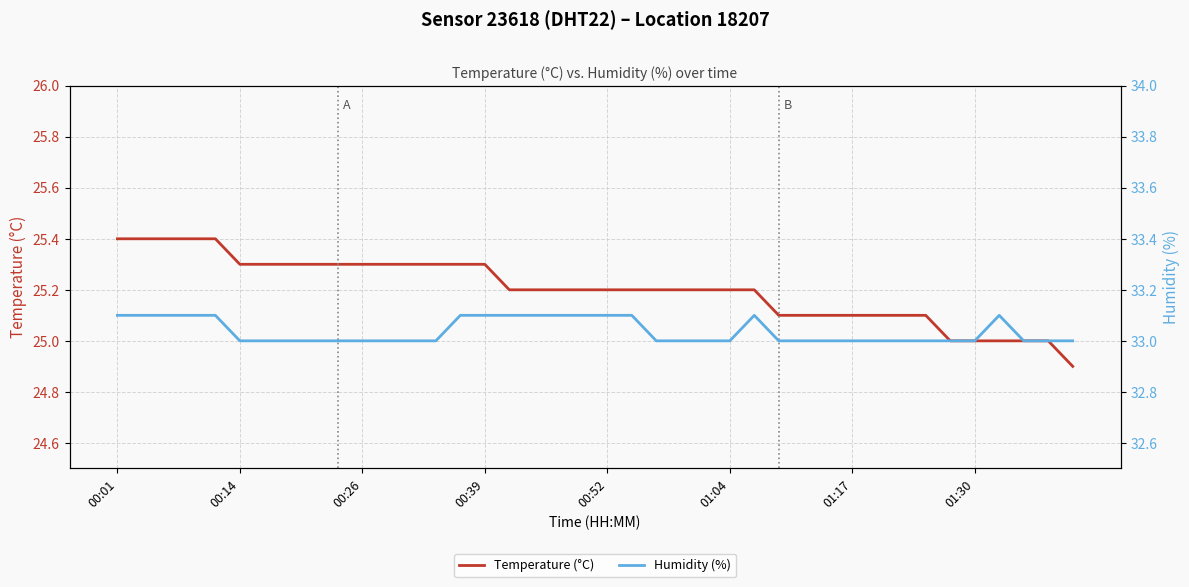

True or false: Temperature (°C) has a value of 25.3 at 00:39.

True